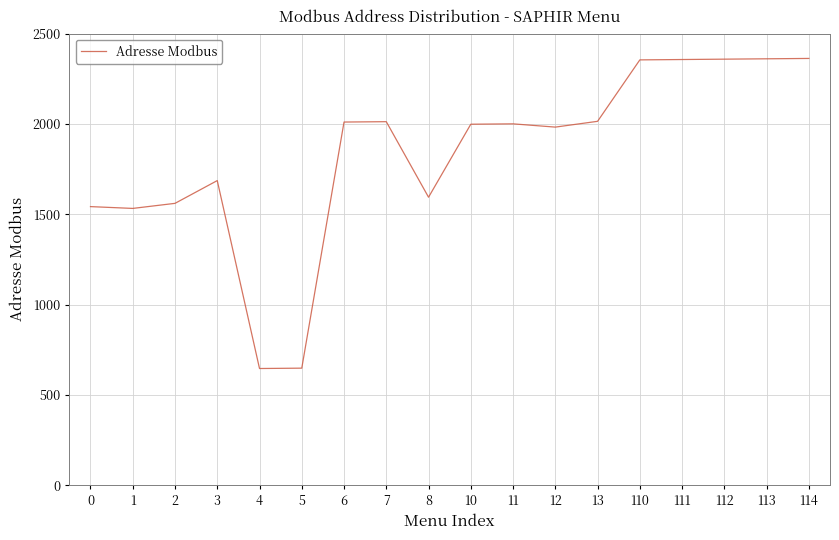

Where is the first local maximum?

3